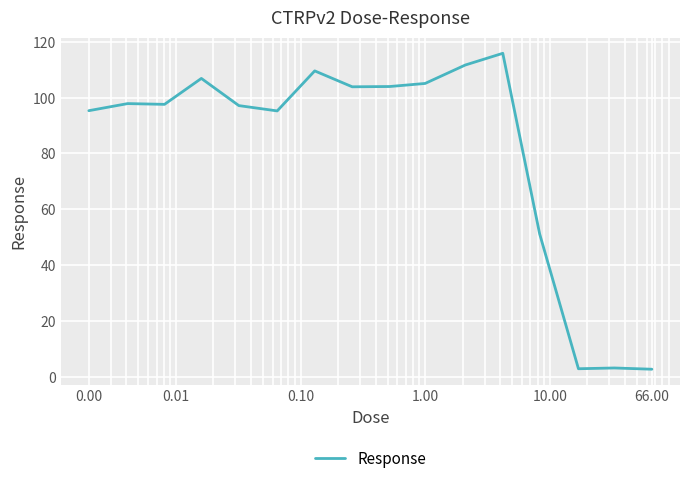

What is the difference between the maximum and minimum values?

113.2